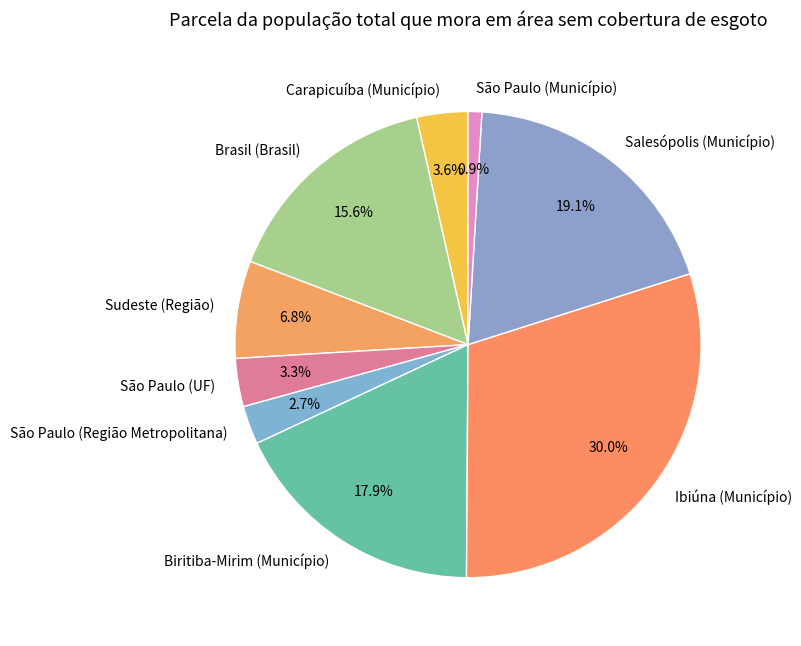

Between São Paulo (UF) and Ibiúna (Município), which is larger?

Ibiúna (Município)